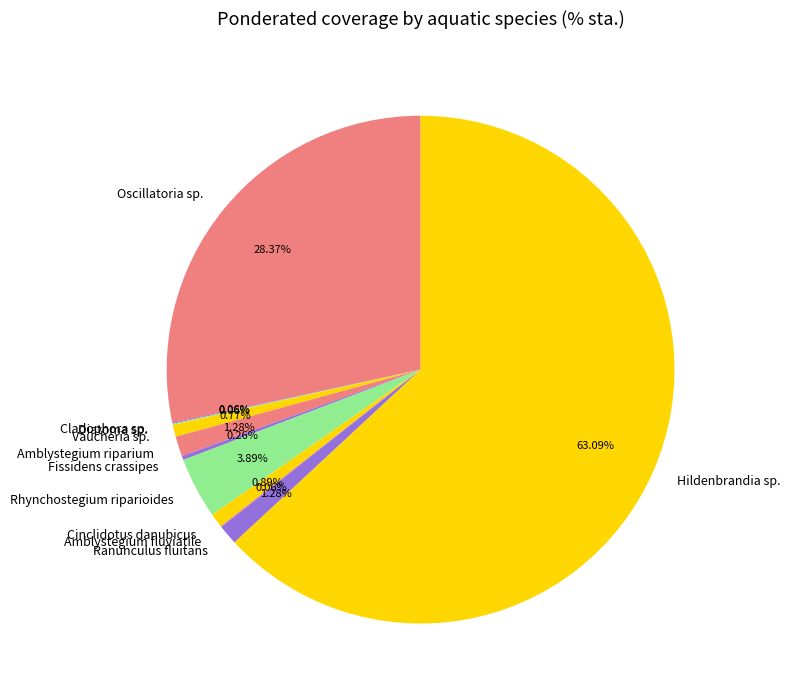

What is the largest slice in the pie chart?

Hildenbrandia sp.